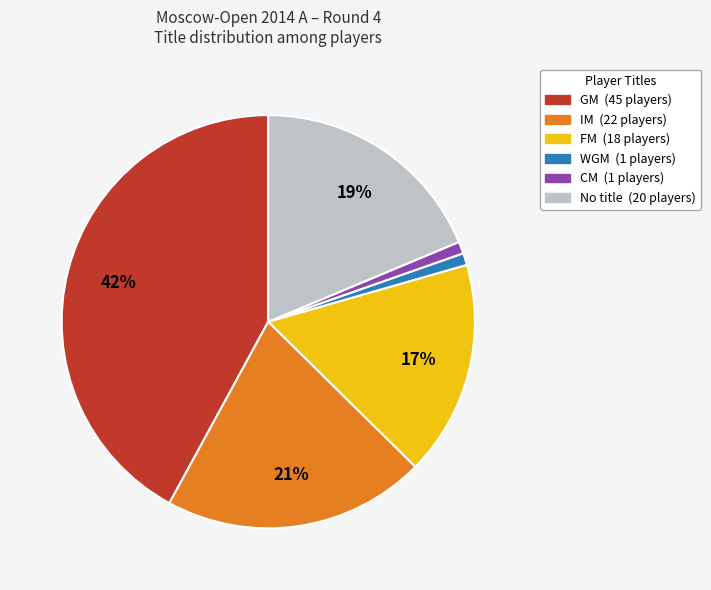

To the nearest percent, what is the average slice percentage?

17%